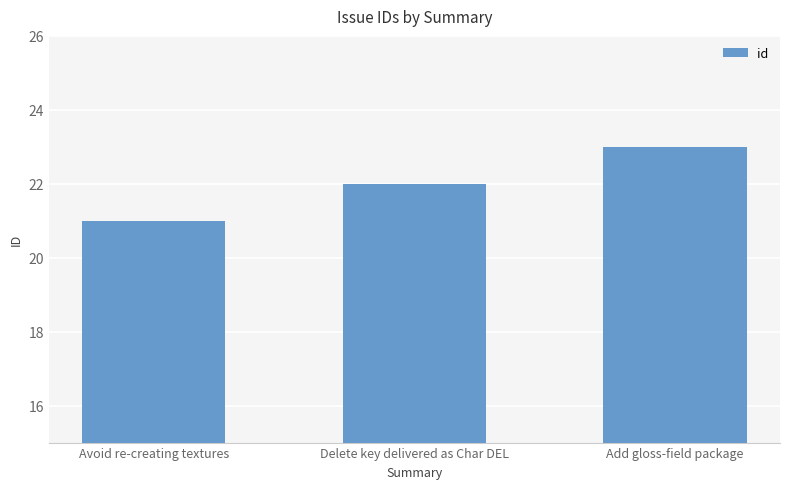

What is the label of the 1st bar from the left?

Avoid re-creating textures